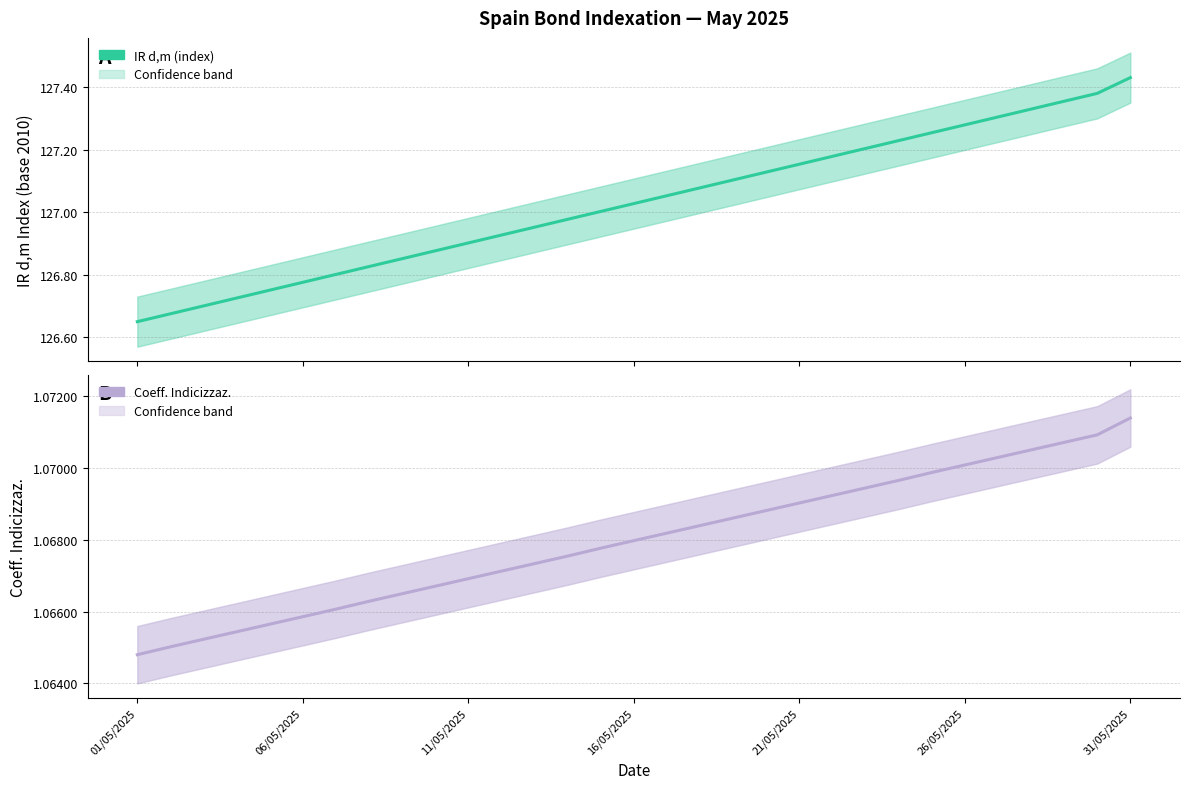

The Coeff. Indicizzaz. series shows 1.1 at 21. True or false?

True